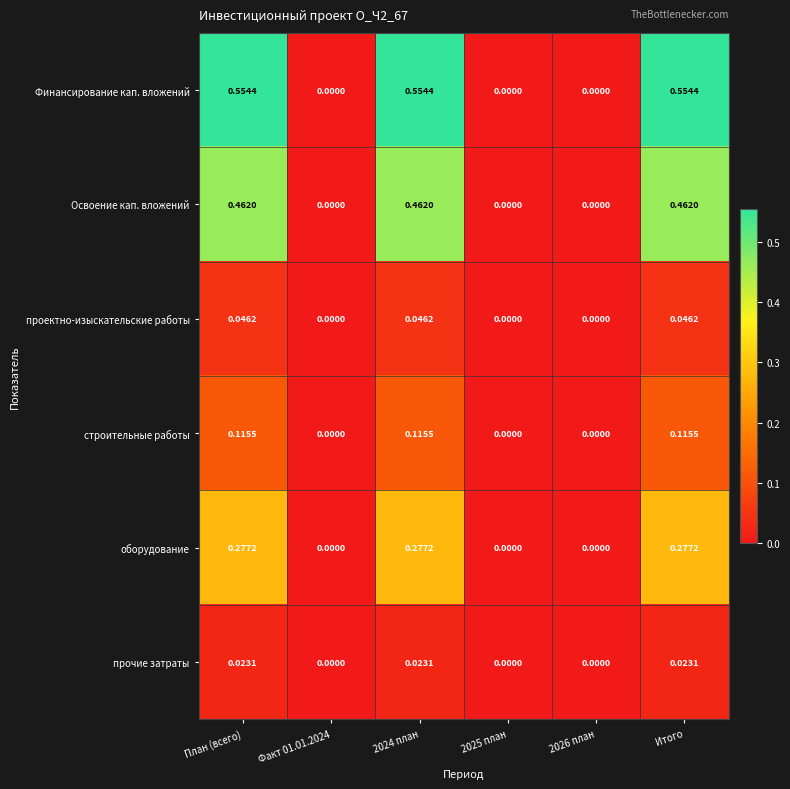

How many positive values does the проектно-изыскательские работы series have?

3